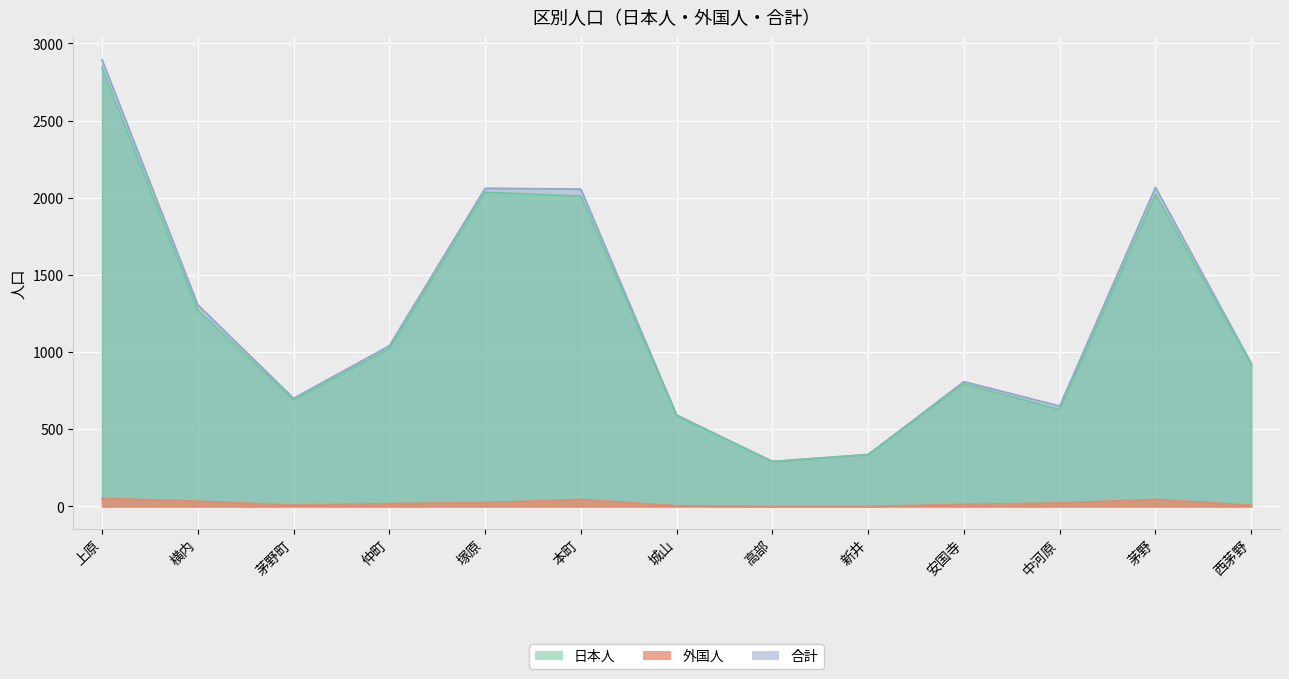

Which series has the largest range (max minus min)?

合計